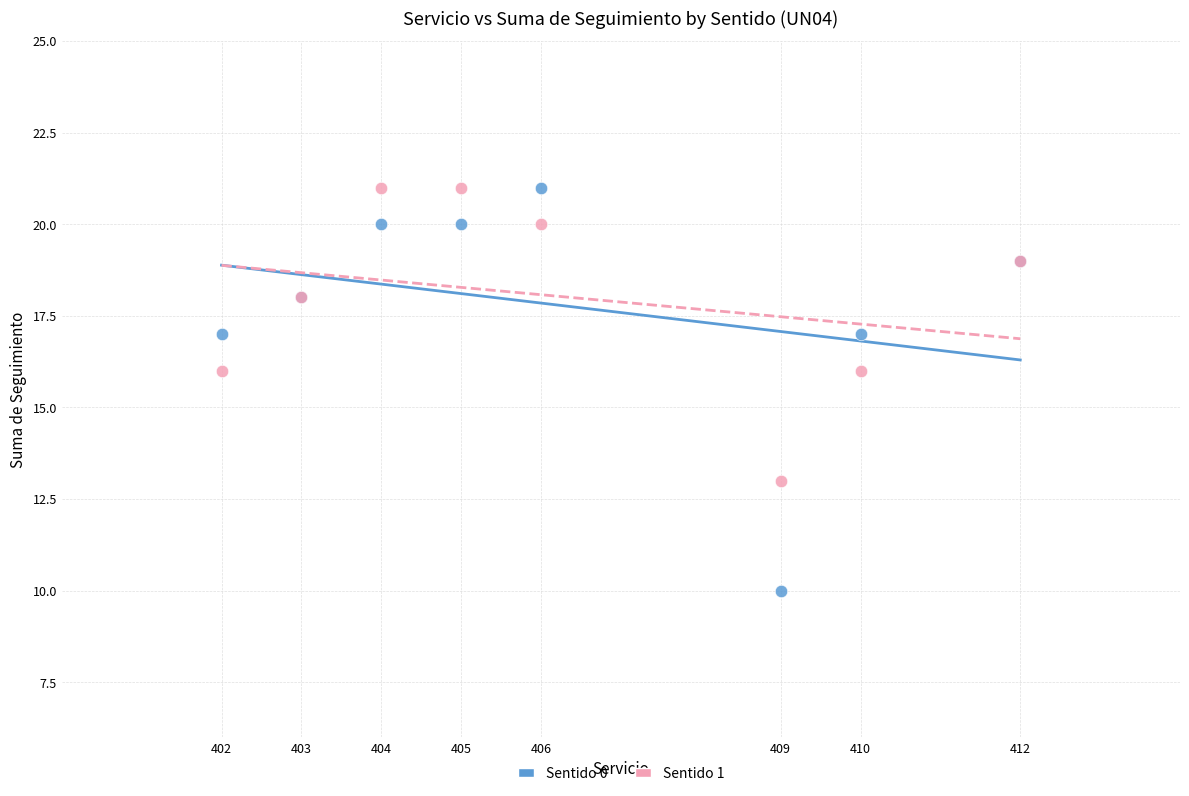

Which series has the widest spread of Y values?

Sentido 0